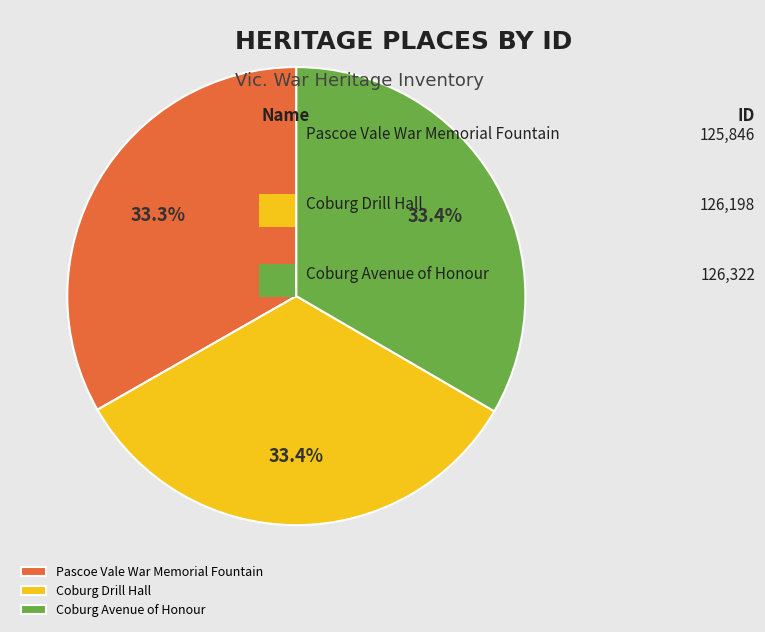

What is the ratio of the value at Coburg Drill Hall to the value at Coburg Avenue of Honour?

1.0